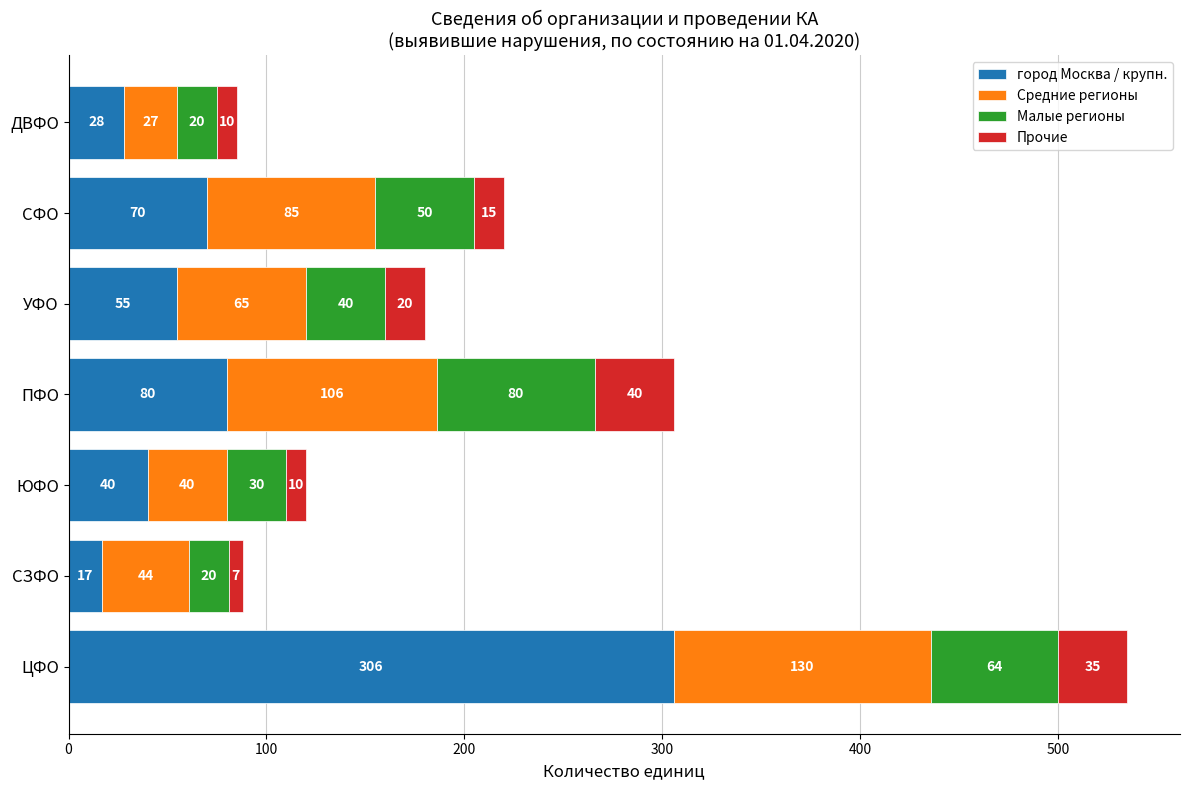

Rank the categories by город Москва / крупн. value from lowest to highest.

СЗФО, ДВФО, ЮФО, УФО, СФО, ПФО, ЦФО